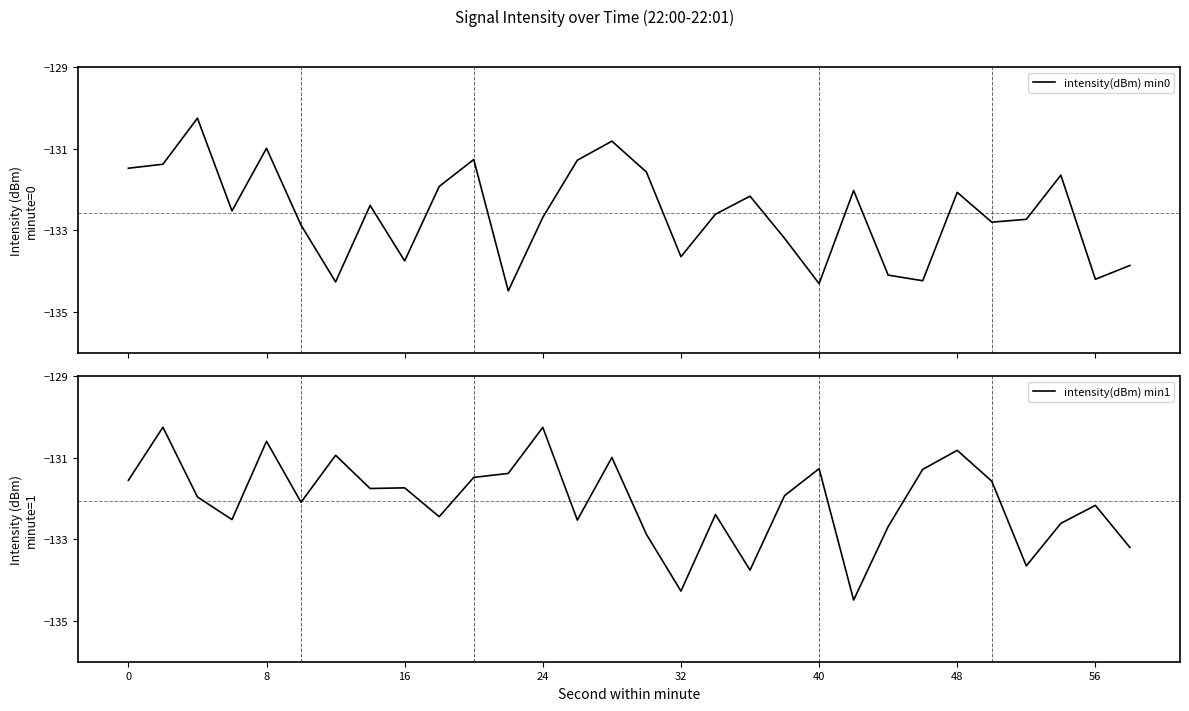

True or false: intensity(dBm) min1 has a value of -61.4 at 32.

False